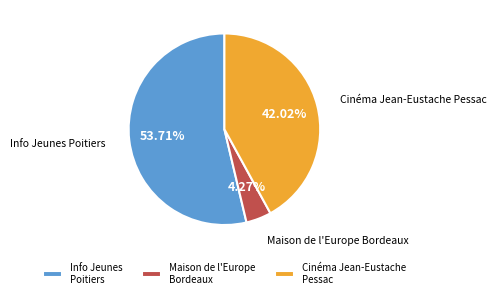

Combined, do Info Jeunes Poitiers and Cinéma Jean-Eustache Pessac account for over 50%?

Yes